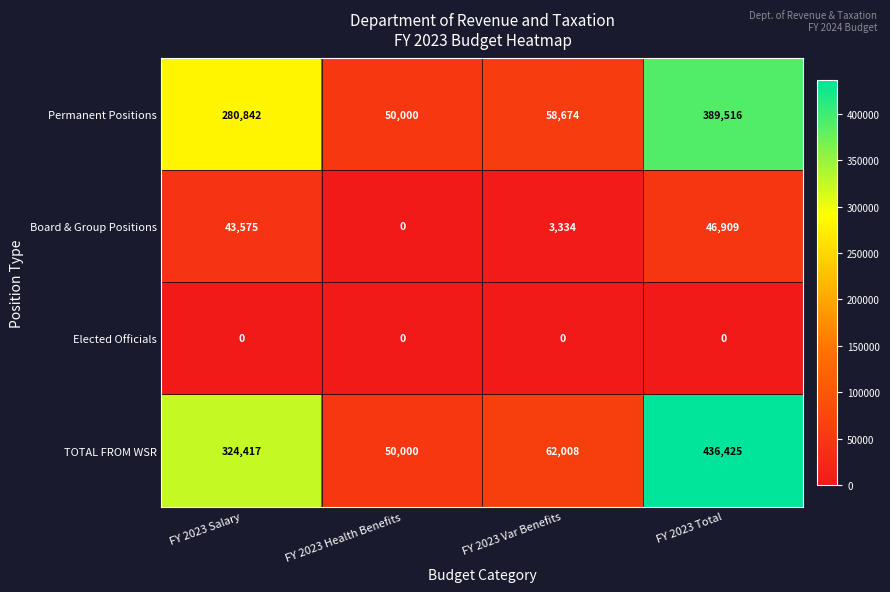

What is the spread (max minus min) of values at FY 2023 Salary?

324417